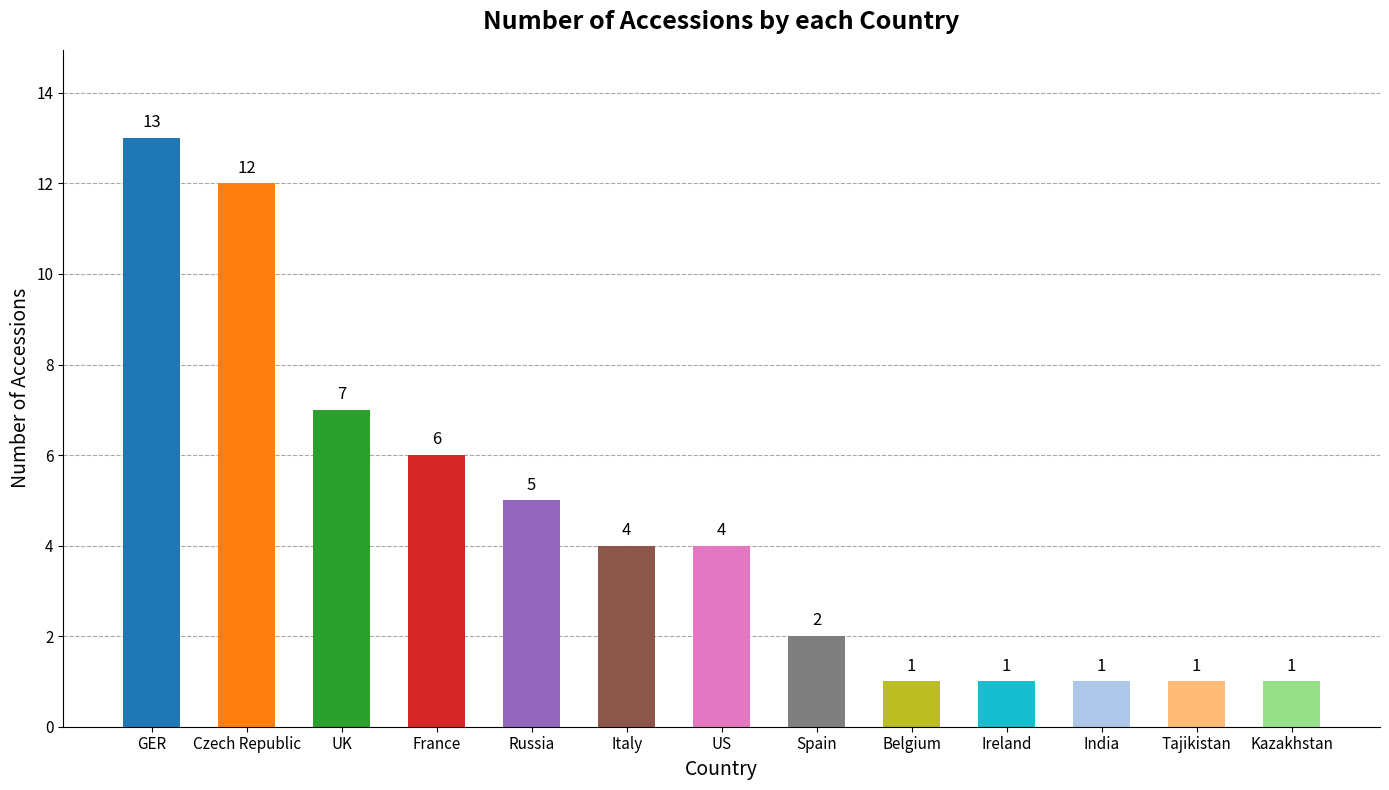

What is the smallest value displayed?

1